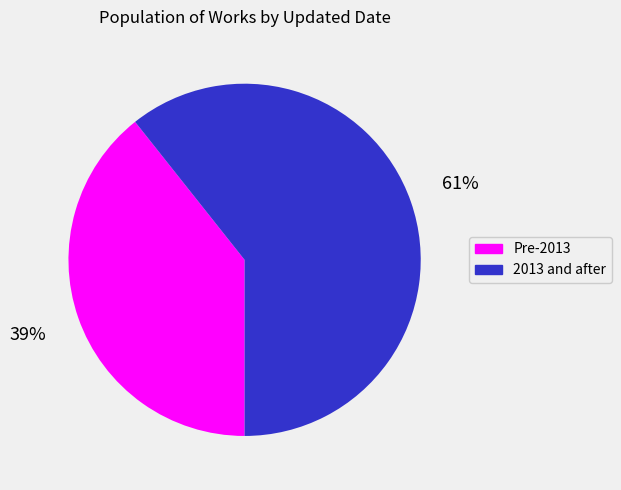

How many slices are in this pie chart?

2